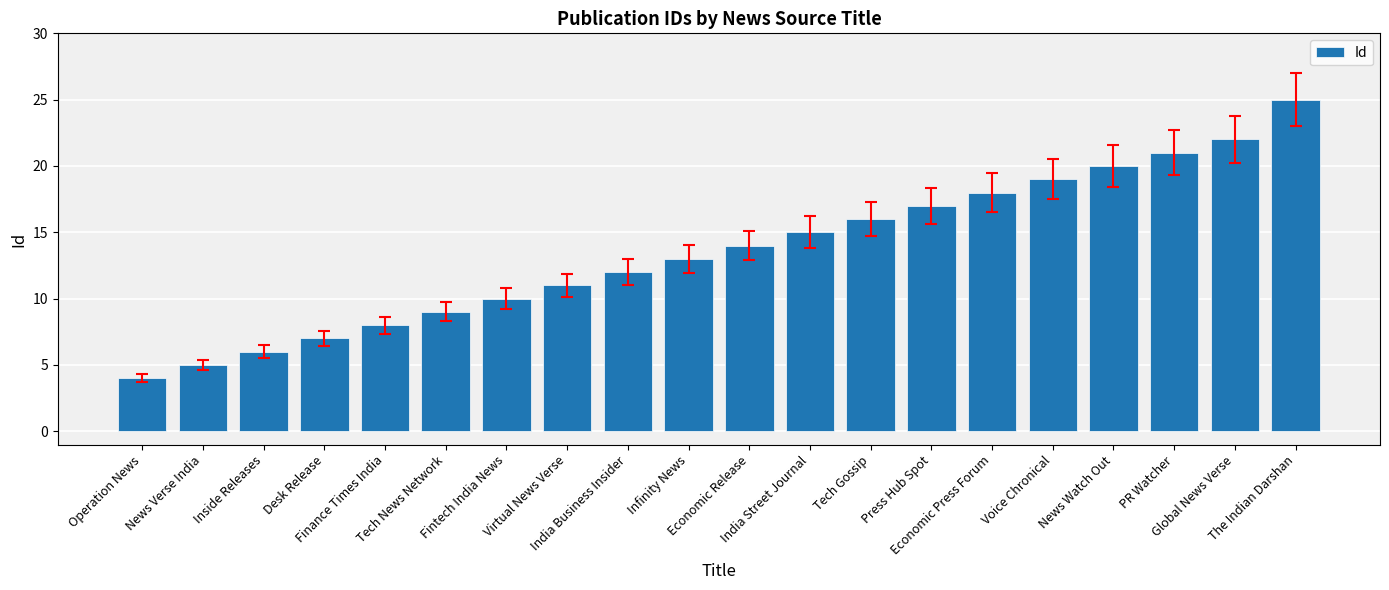

Count the number of data series in this chart.

1